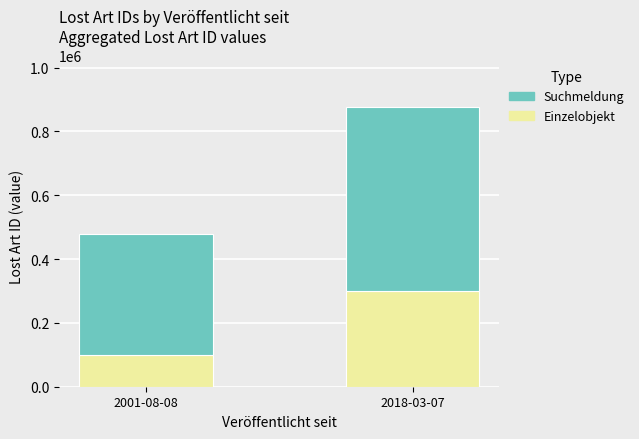

What is the total value across all series at 2001-08-08?

477588